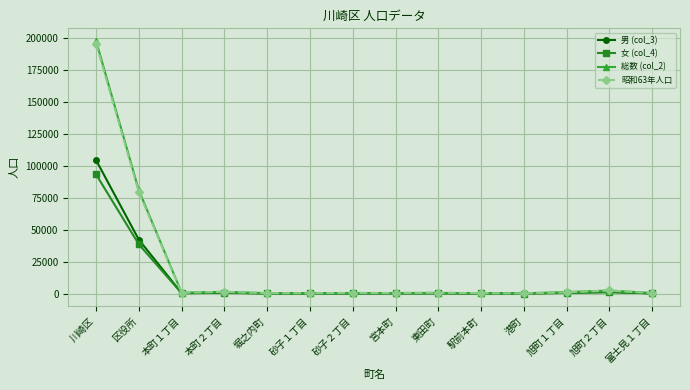

Which series has the widest spread of values?

総数 (col_2)